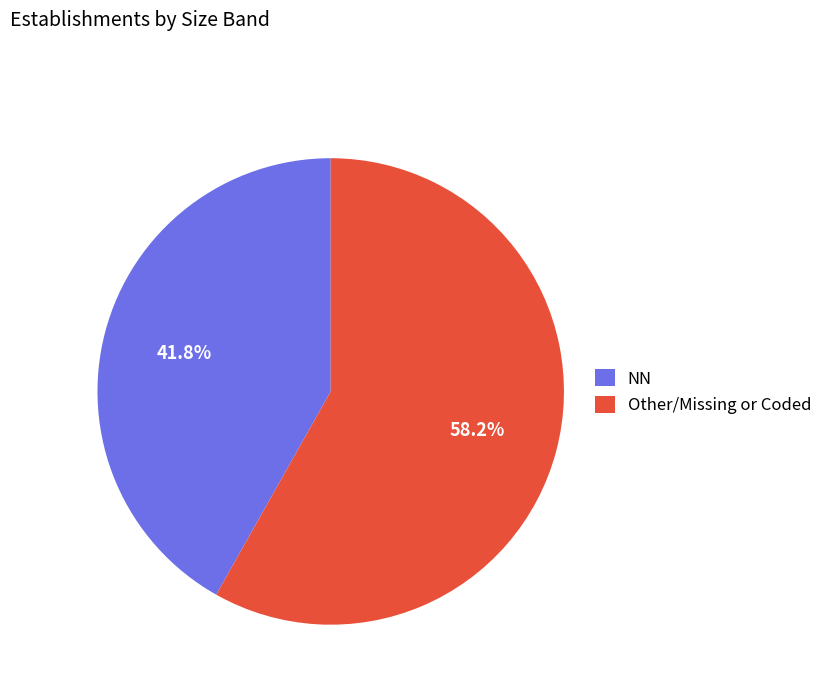

Which slice is the largest?

Other/Missing or Coded